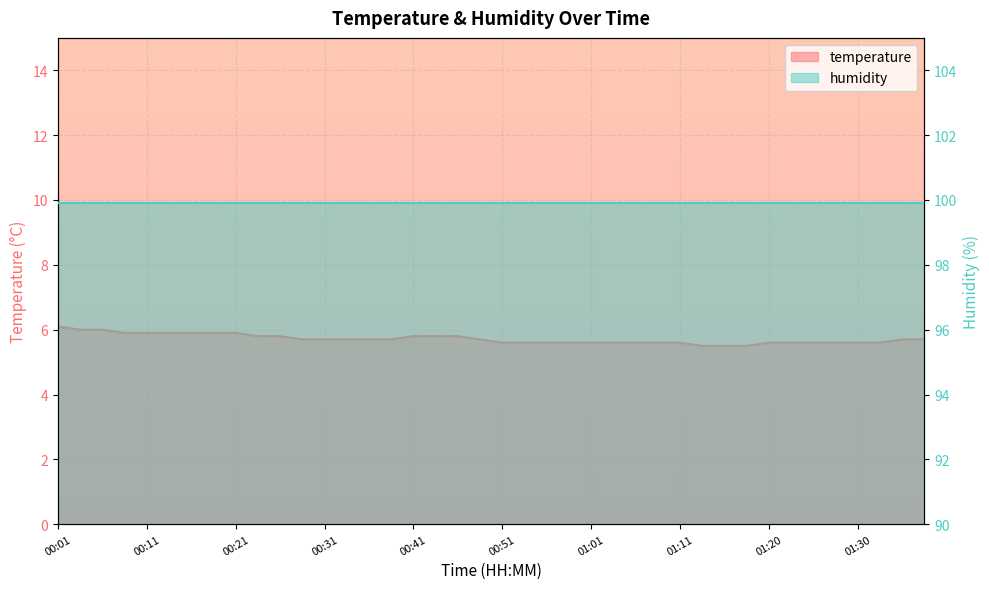

What is the ratio of the value at 00:21 to the value at 01:25?

1.1